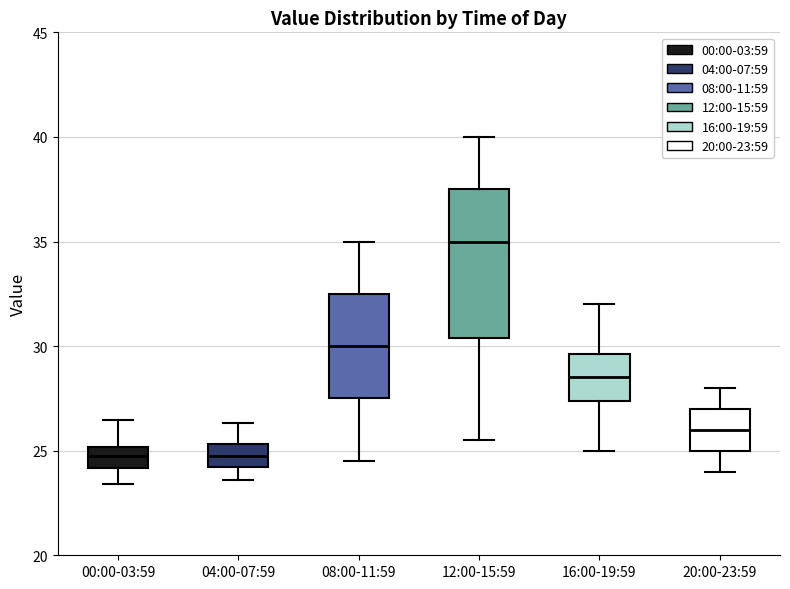

Which box's median line is the highest?

12:00-15:59